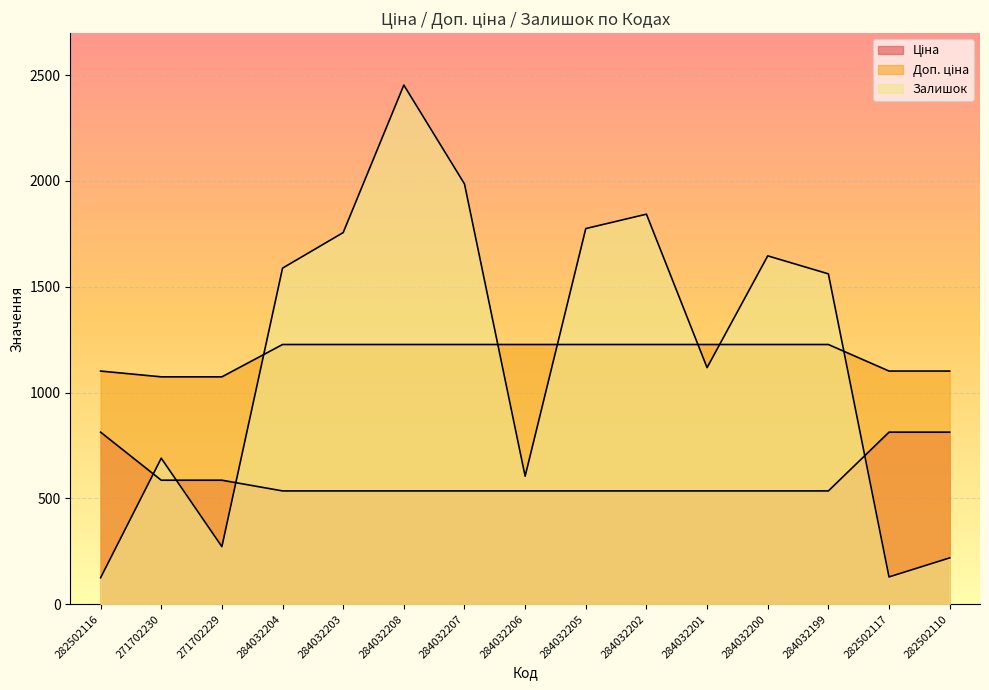

What is the total value across all series at 282502116?

2039.8